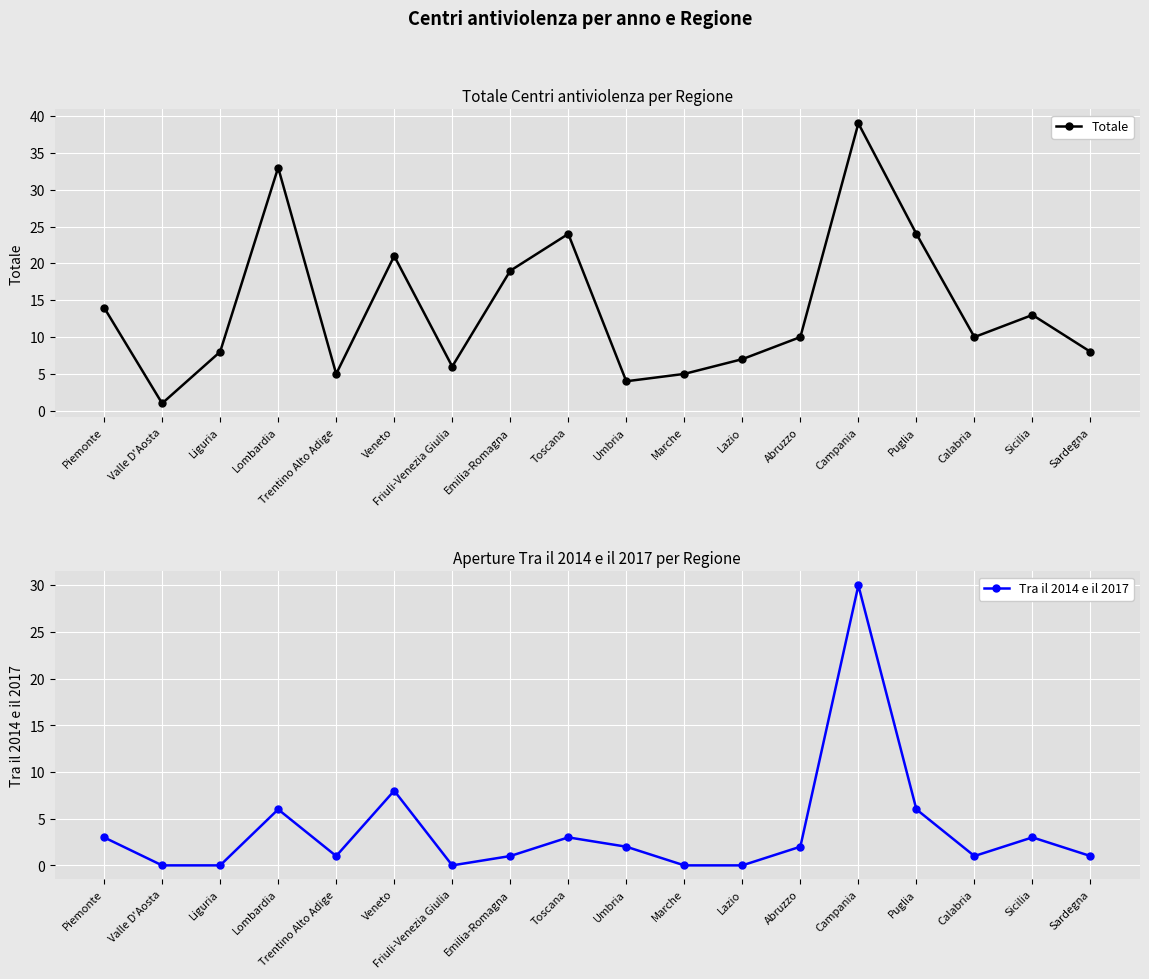

Between Friuli-Venezia Giulia and Puglia, which series saw the biggest shift?

Totale